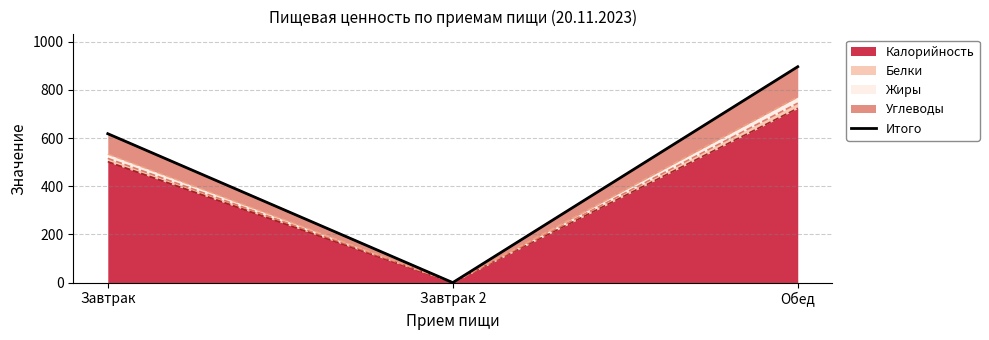

What is the greatest value displayed?

895.8